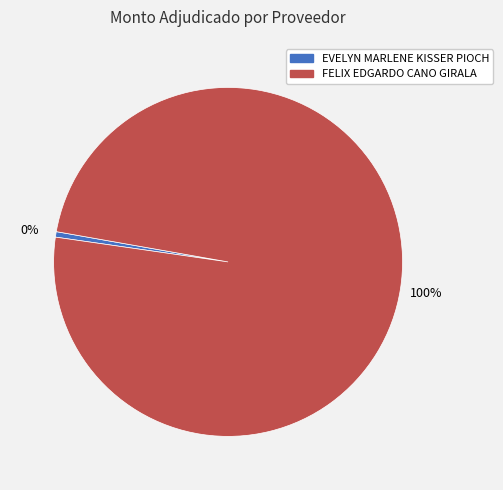

Between EVELYN MARLENE KISSER PIOCH and FELIX EDGARDO CANO GIRALA, which is larger?

FELIX EDGARDO CANO GIRALA